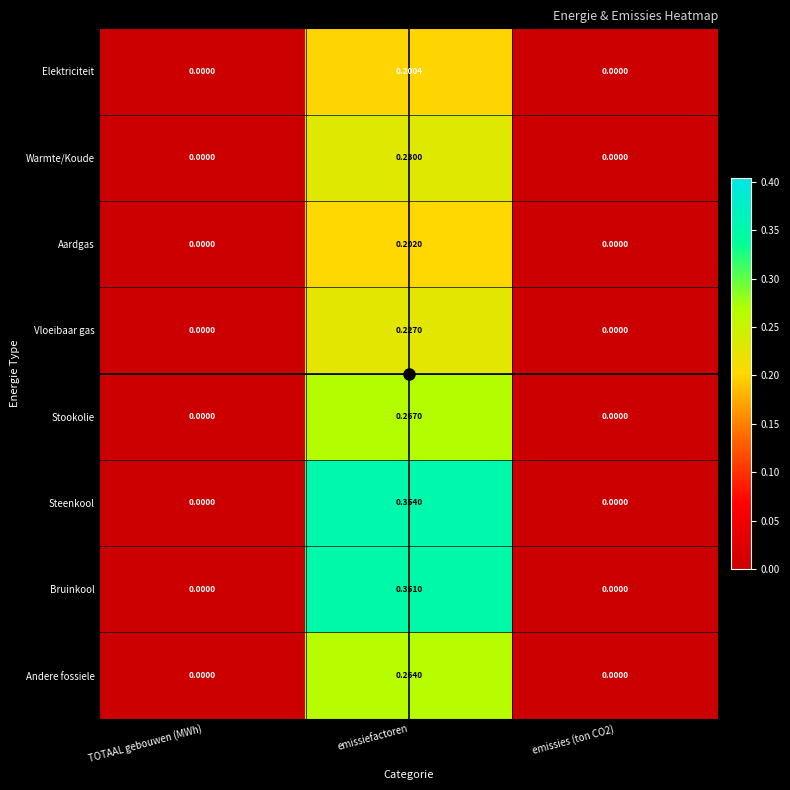

Which label corresponds to the largest value in the chart?

emissiefactoren